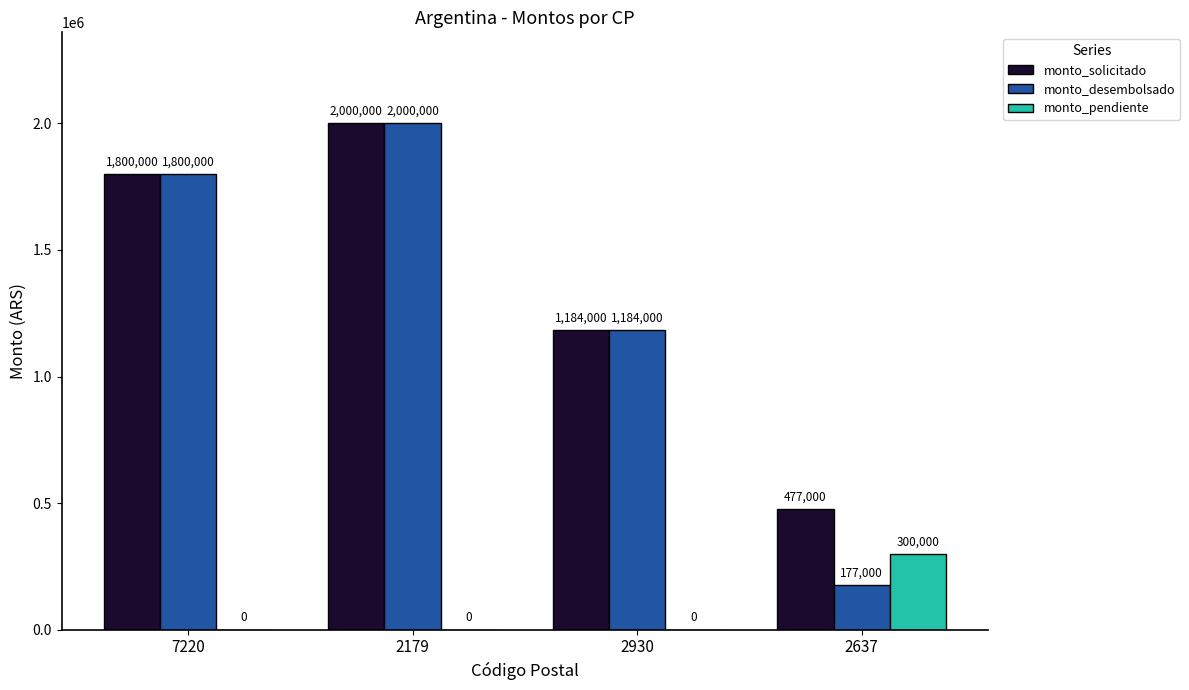

How many groups of bars are there?

4